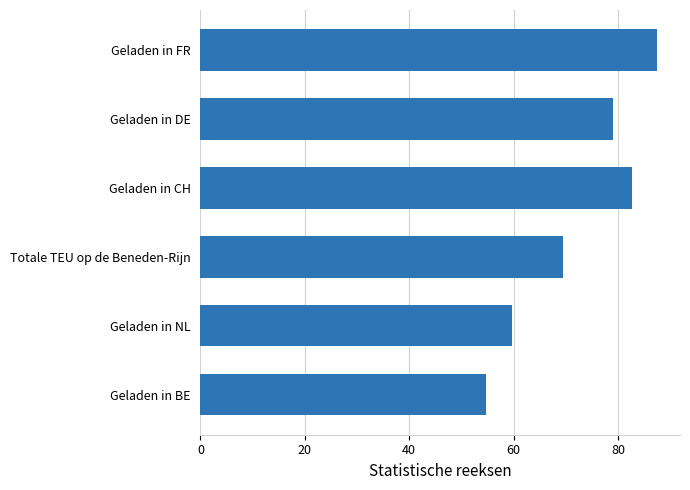

Between Geladen in CH and Geladen in FR, which is larger?

Geladen in FR